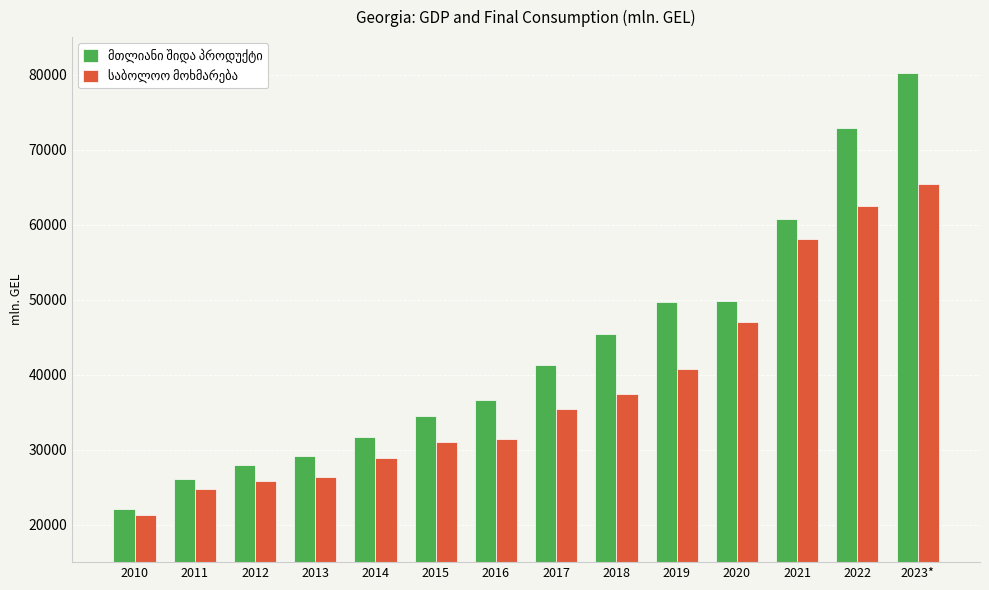

What is the total value across all series at 2022?

135280.0